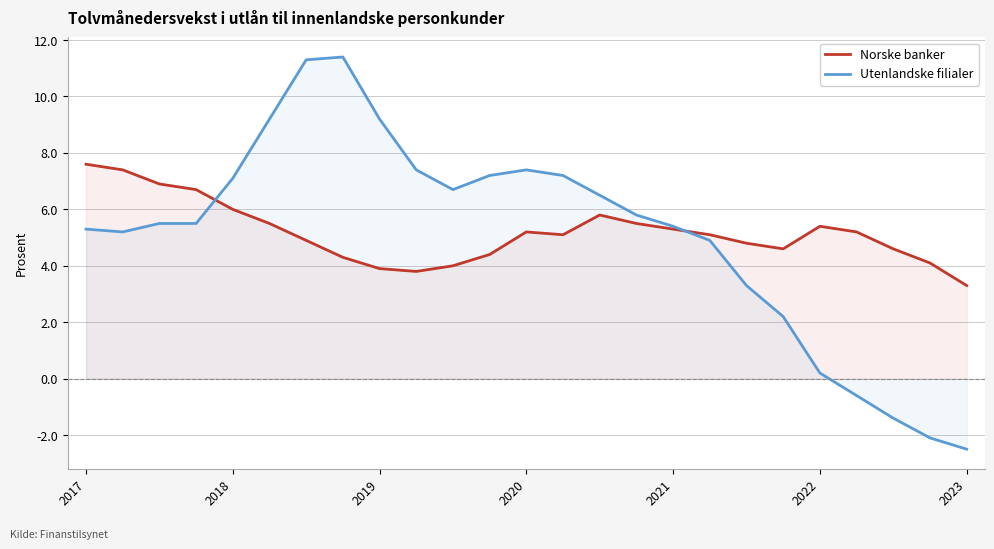

How many data points does each series have?

25